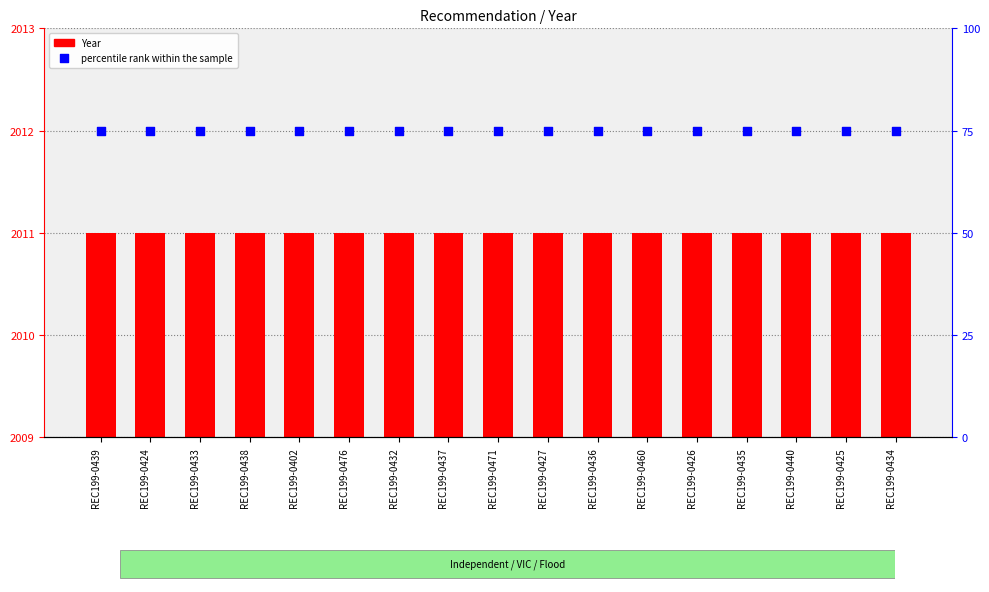

What is the total value across all series at REC199-0460?

2086